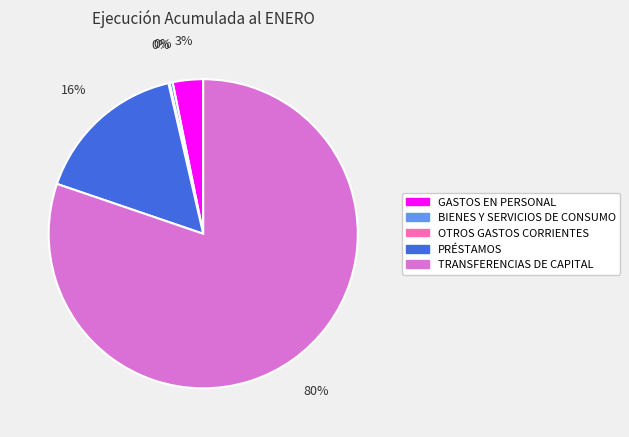

Does any single category account for the majority?

Yes